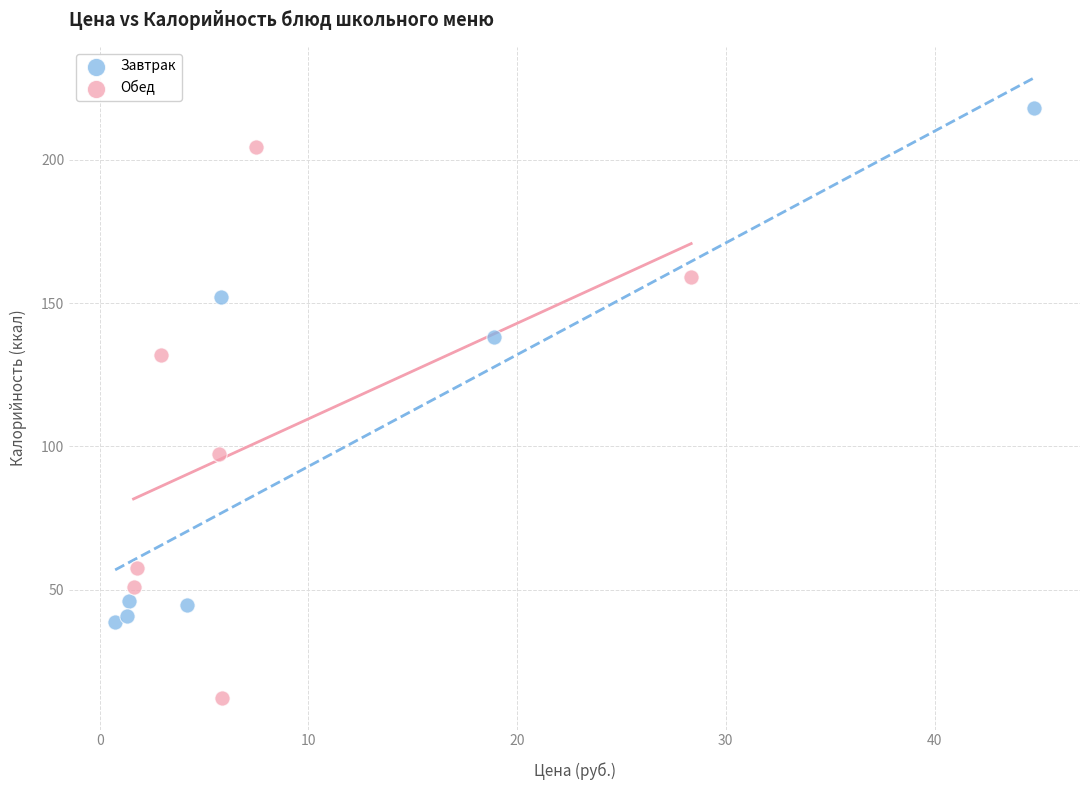

Which series has the widest spread of Y values?

Обед